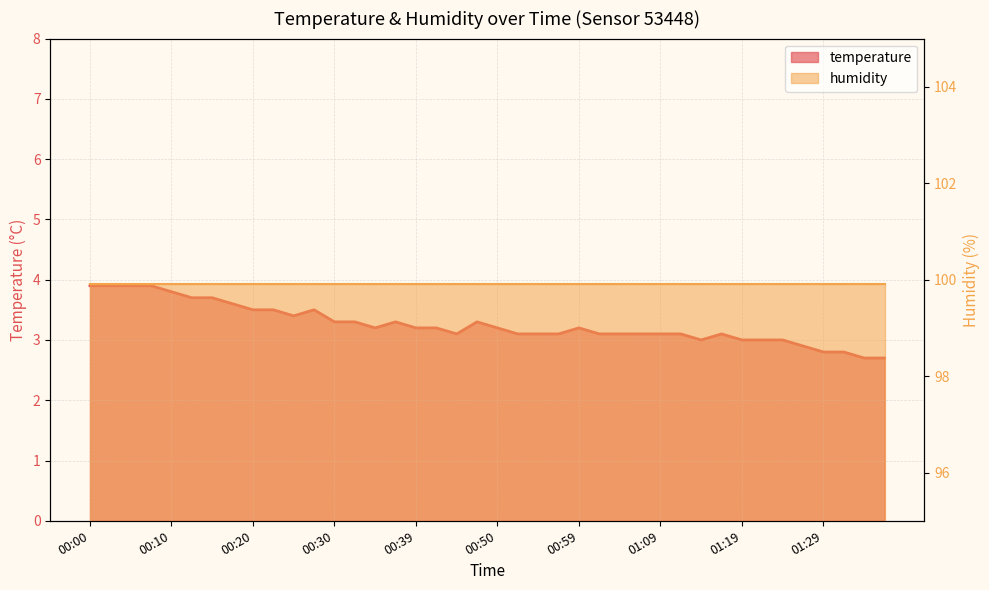

Rank the categories by value from lowest to highest.

01:33, 01:36, 01:29, 01:31, 01:26, 01:14, 01:19, 01:21, 01:24, 00:45, 00:52, 00:54, 00:57, 01:02, 01:04, 01:07, 01:09, 01:11, 01:16, 00:34, 00:39, 00:42, 00:50, 00:59, 00:30, 00:32, 00:37, 00:47, 00:25, 00:20, 00:22, 00:27, 00:17, 00:13, 00:15, 00:10, 00:00, 00:03, 00:05, 00:08